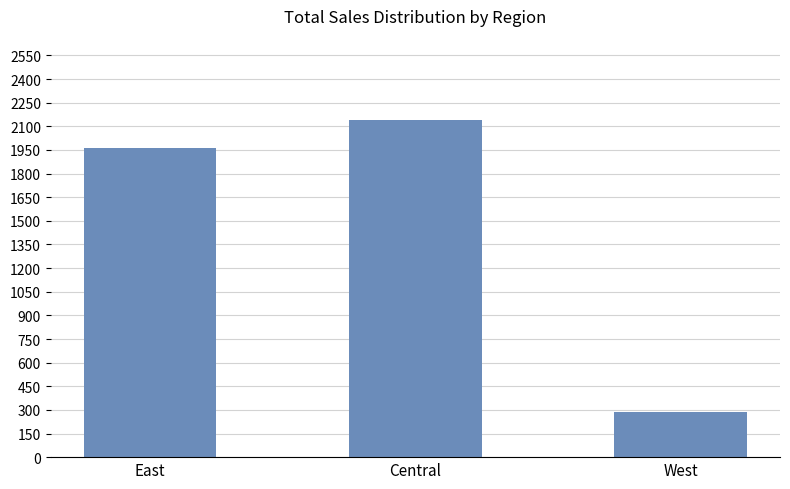

What is the difference between the maximum and minimum values?

1856.0